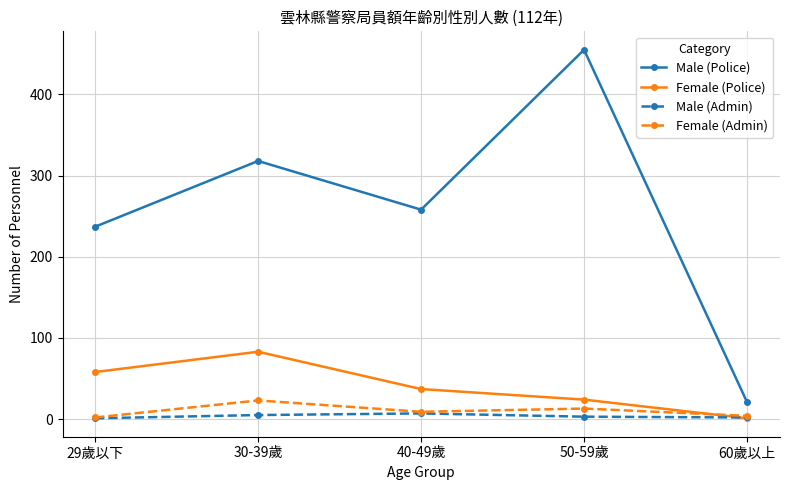

Is it true that Male (Police) equals 84 at 40-49歲?

False